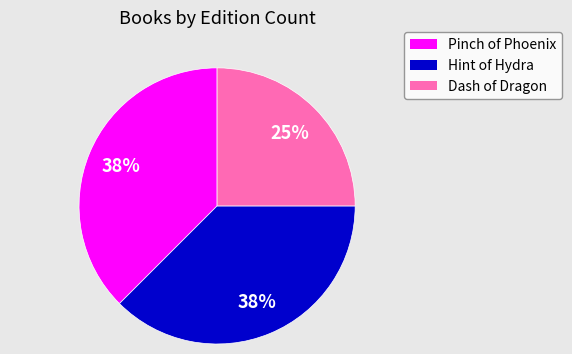

True or false: Pinch of Phoenix accounts for 26% of the total.

False